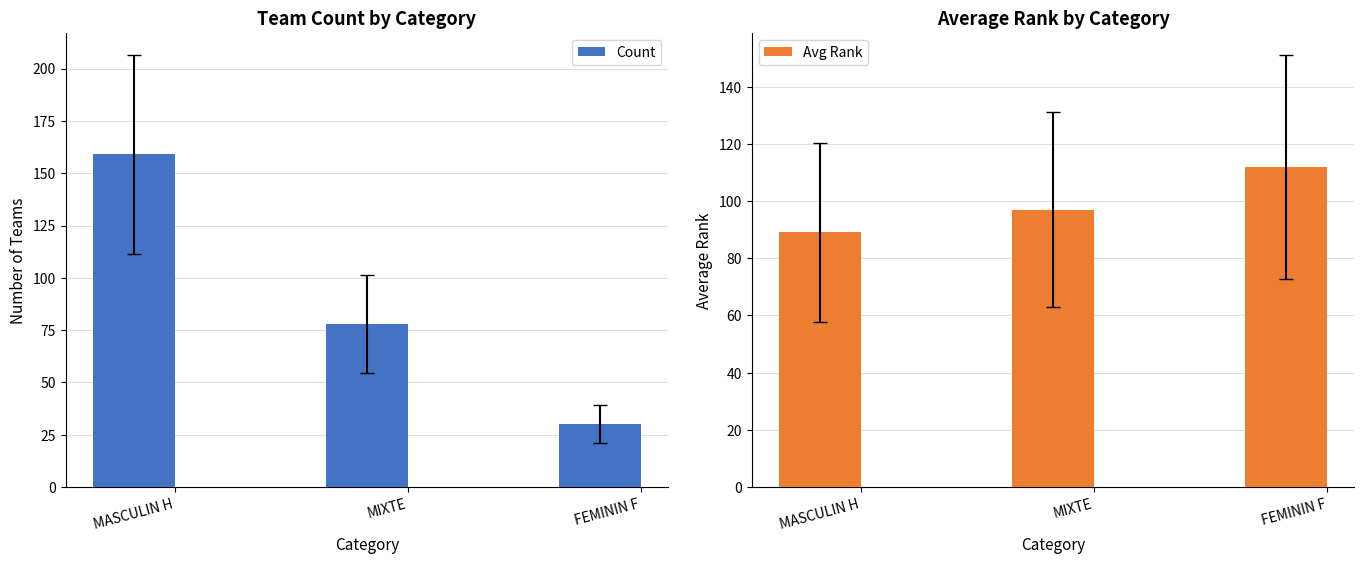

What is the average value of the Avg Rank series?

99